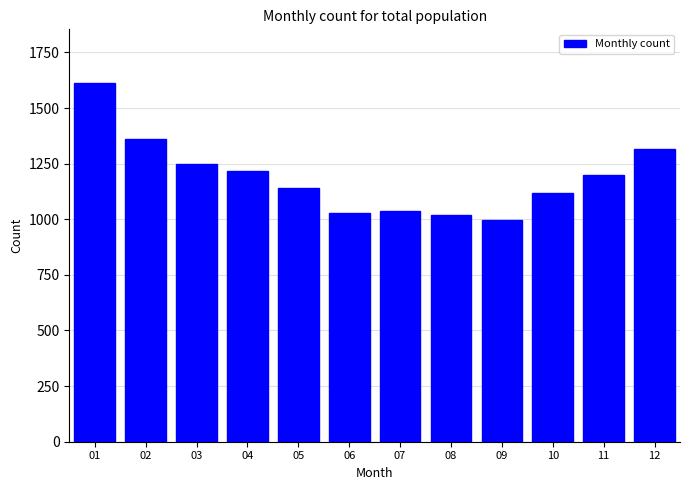

Is it true that the value at 05 is 613?

False